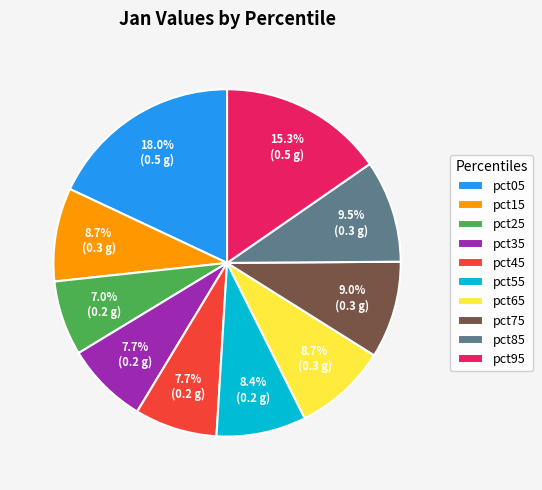

How many slices are in this pie chart?

10